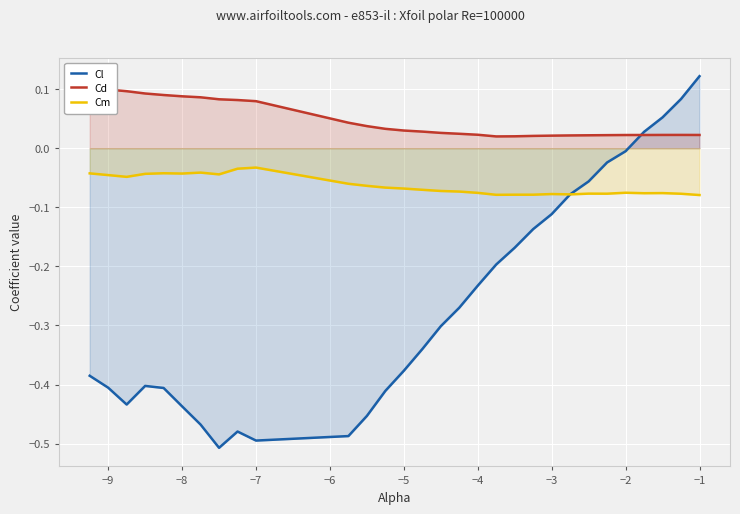

Where is Cl nearest to the value 0?

−2